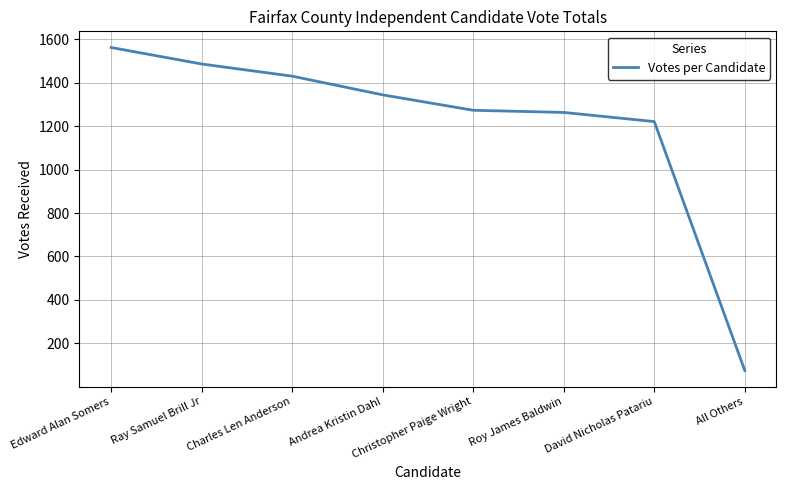

The chart shows a value of 2069 at Ray Samuel Brill Jr. True or false?

False